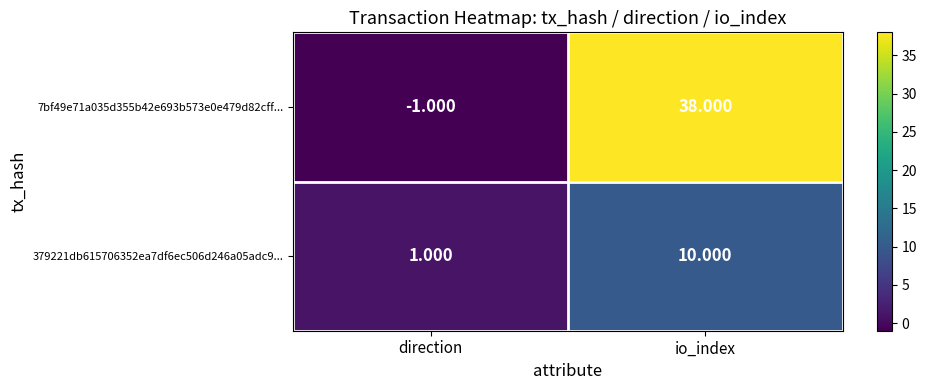

Which series has the largest total across all categories?

7bf49e71a035d355b42e693b573e0e479d82cff...